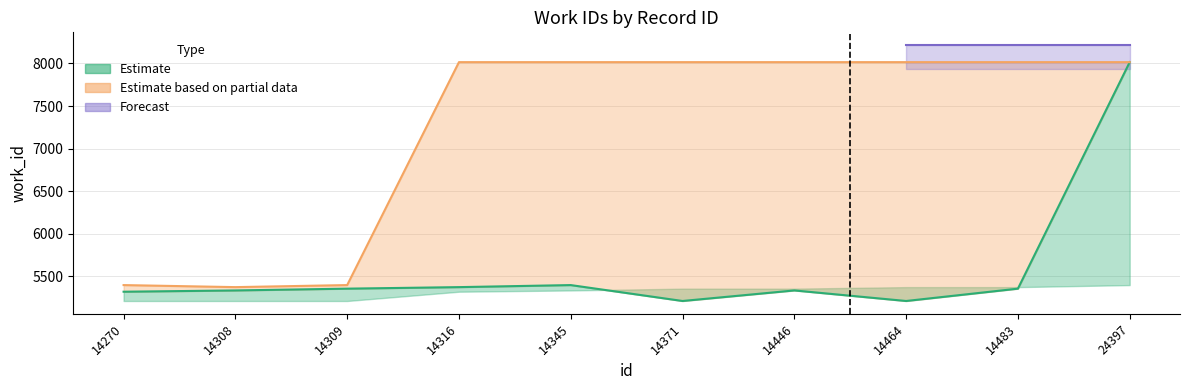

Which category has the lowest value in the work_id_upper series?

14308